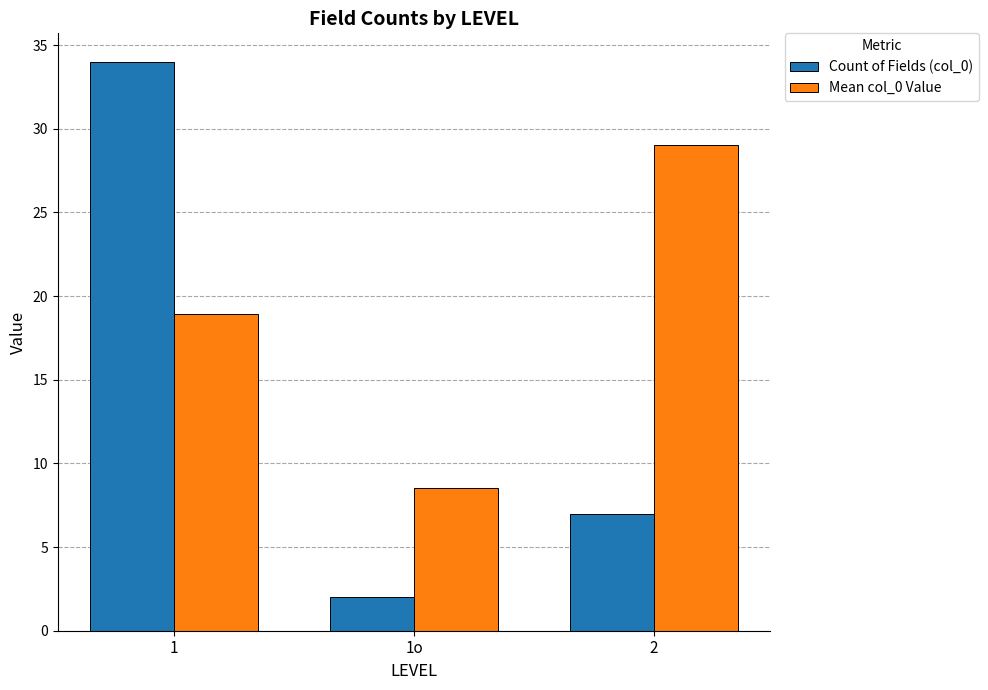

How many bars are there in each group?

2